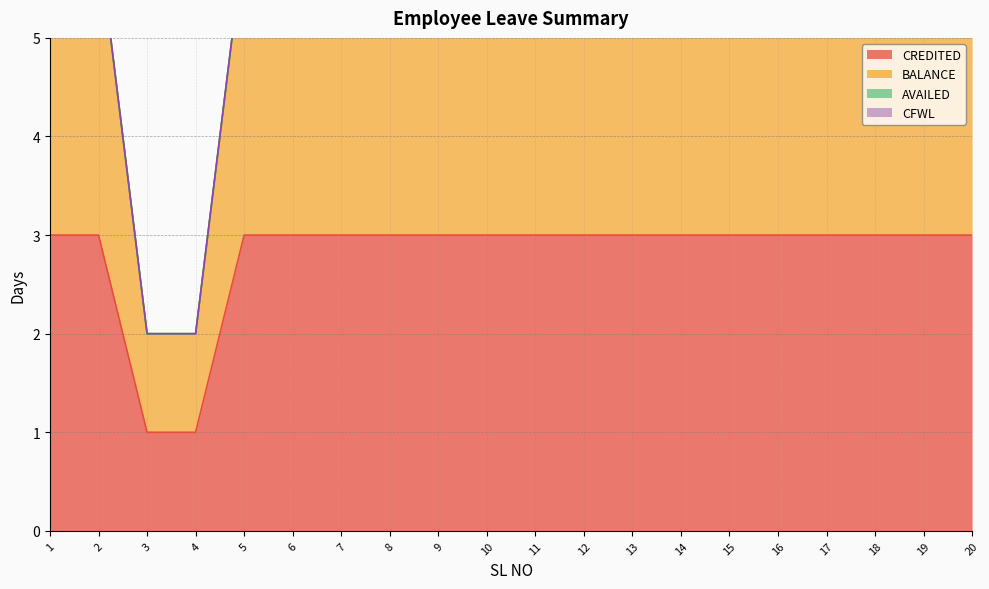

What is the total value across all series at 19?

9